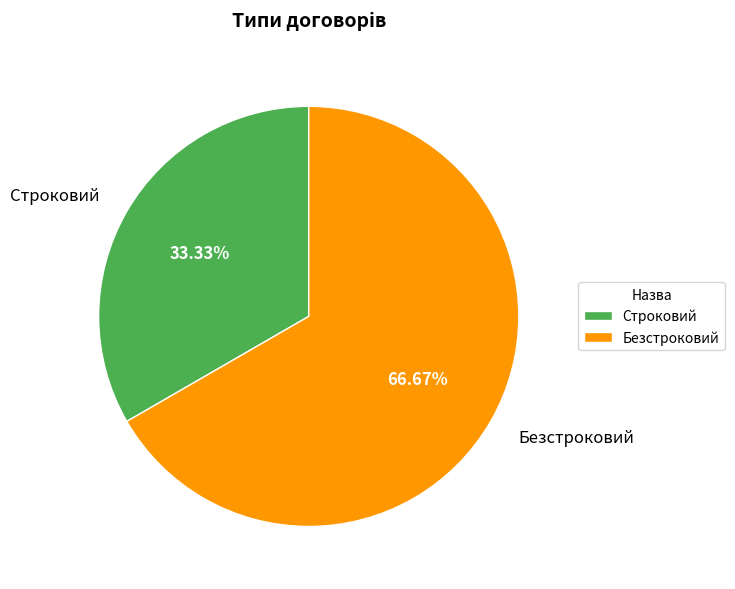

Is Строковий the majority of the pie?

No